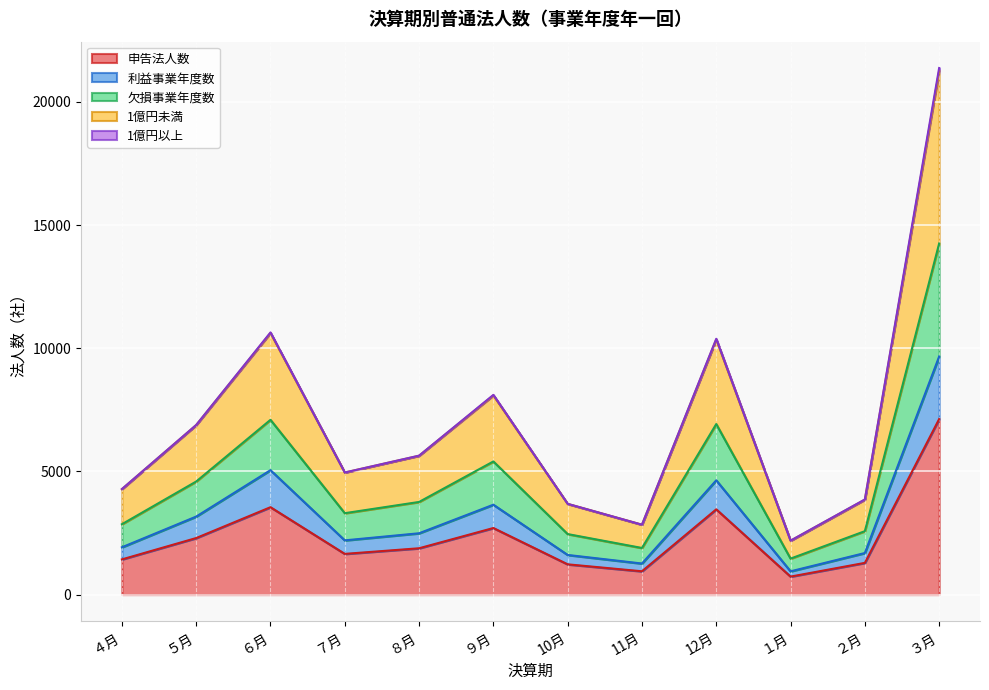

What is the difference between the maximum and second lowest values in the 申告法人数 series?

6179